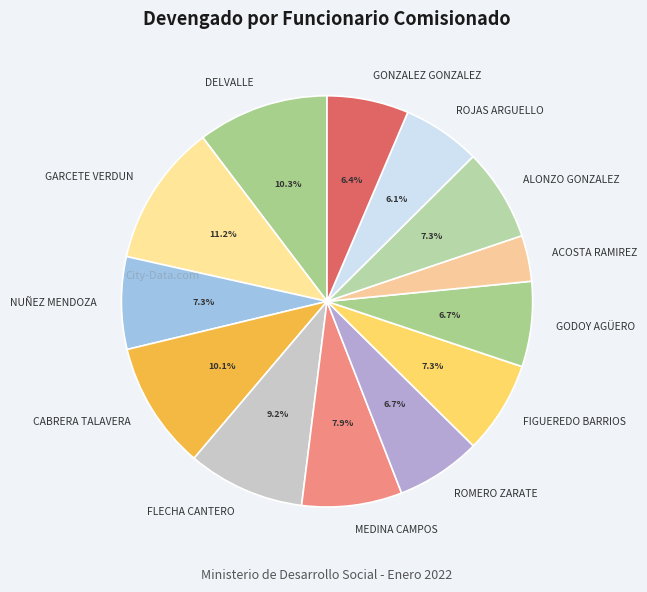

True or false: GARCETE VERDUN accounts for 11% of the total.

True